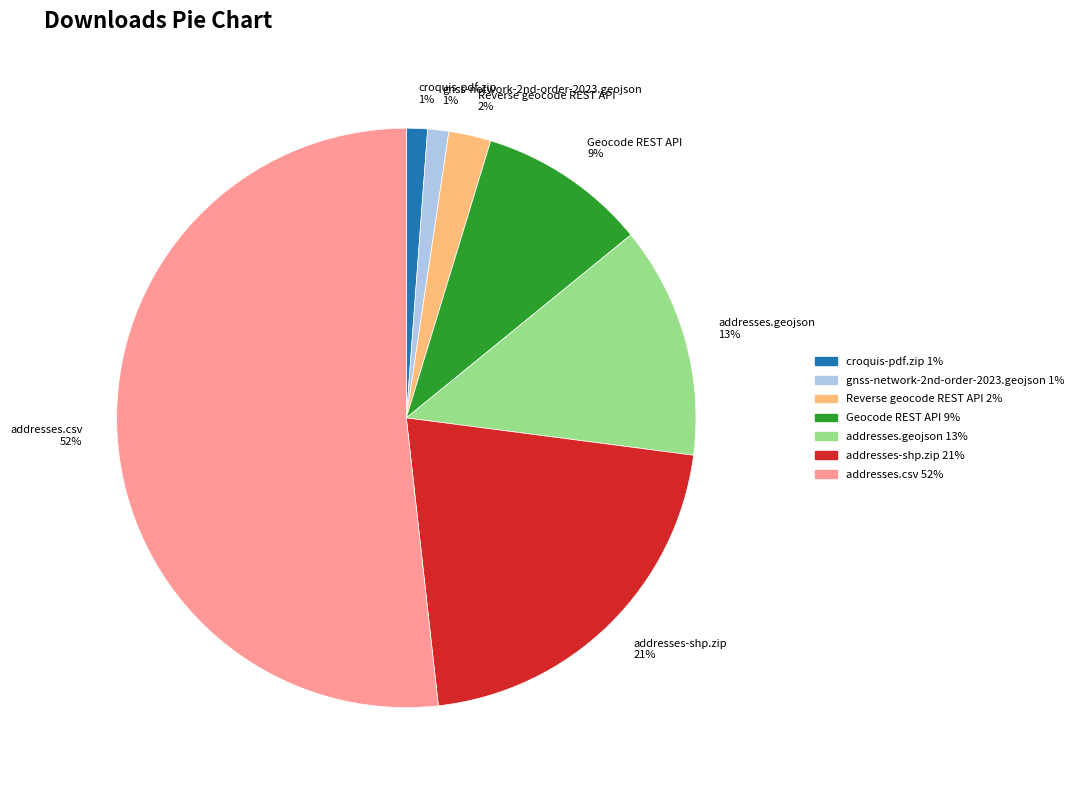

To the nearest percent, what is the difference between the croquis-pdf.zip 1% and addresses-shp.zip 21% slice percentages?

20%